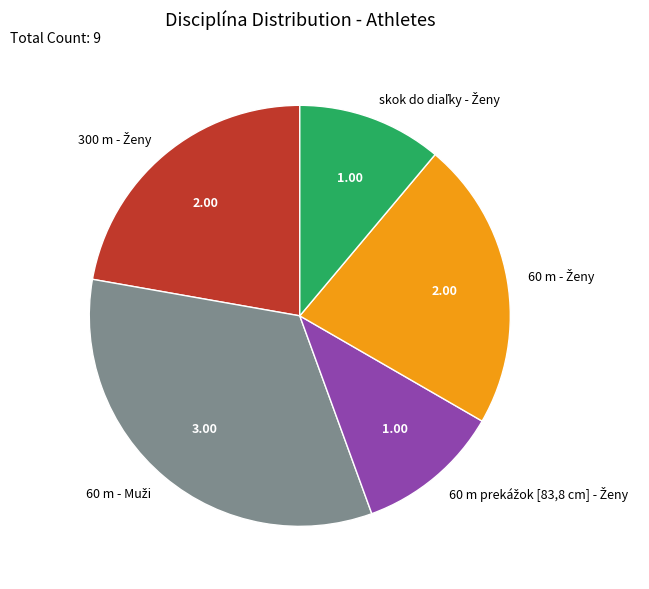

Count the number of slices in the pie.

5